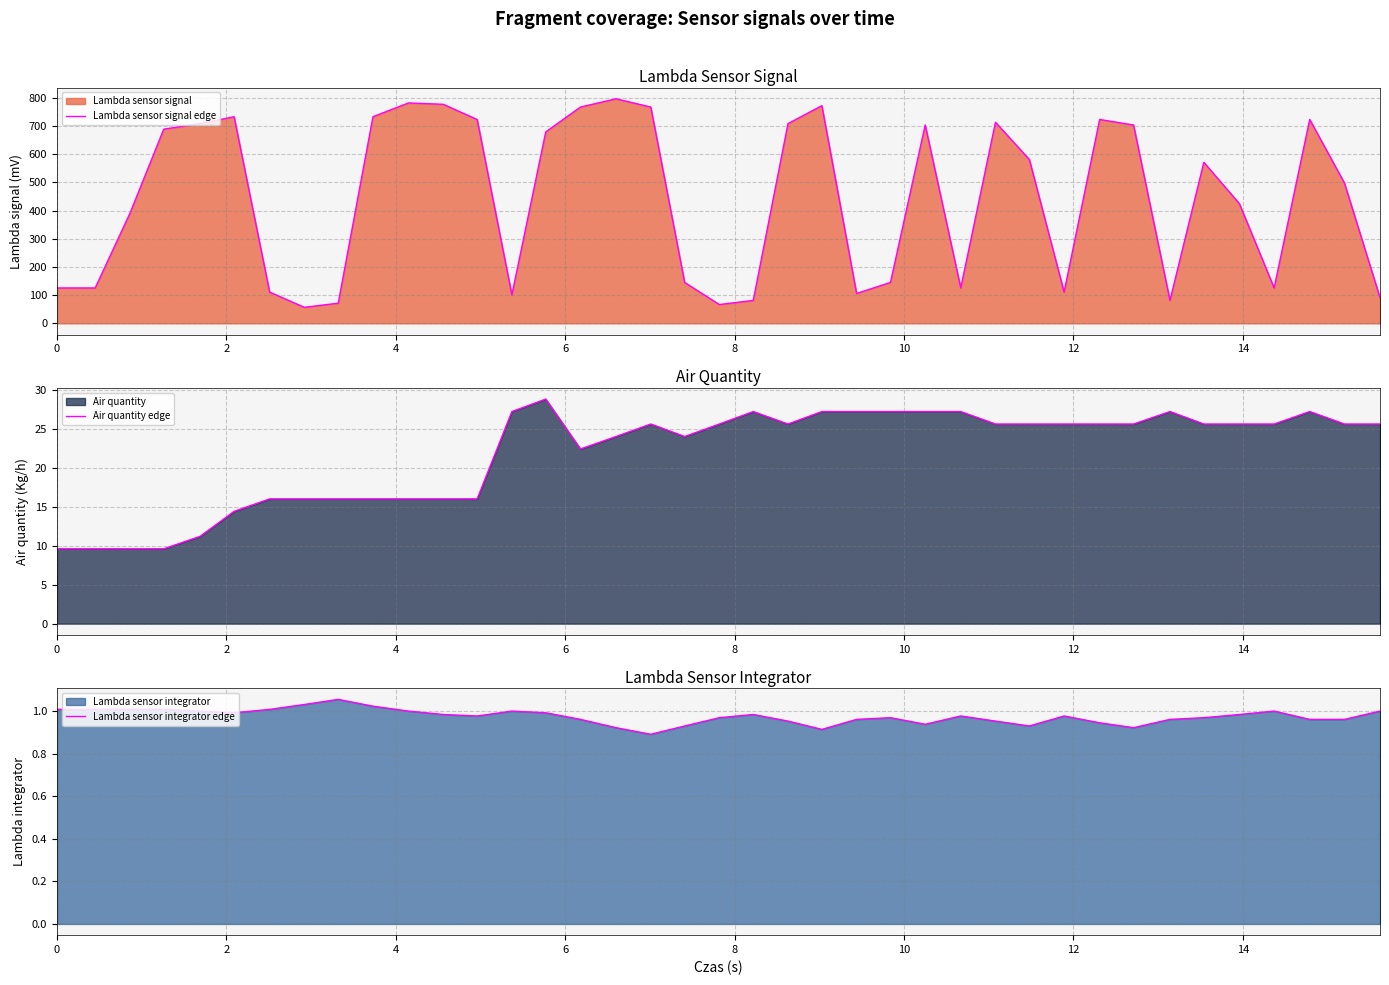

Which series has the largest range (max minus min)?

Lambda sensor signal edge